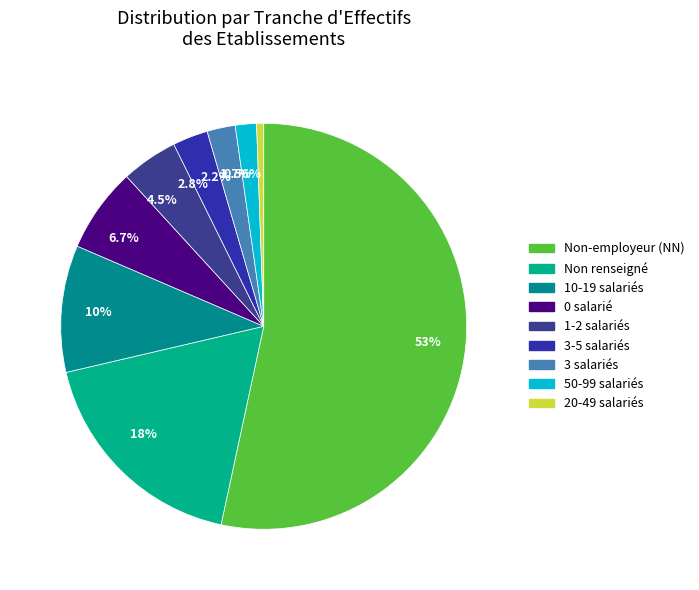

Is there a majority slice in this chart?

Yes